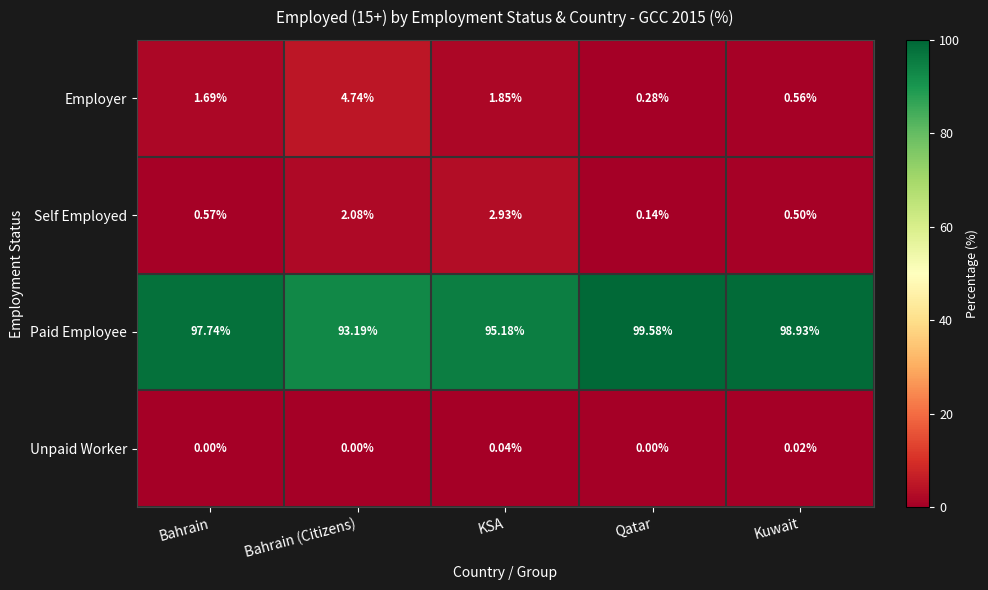

How many distinct data groups are displayed?

4